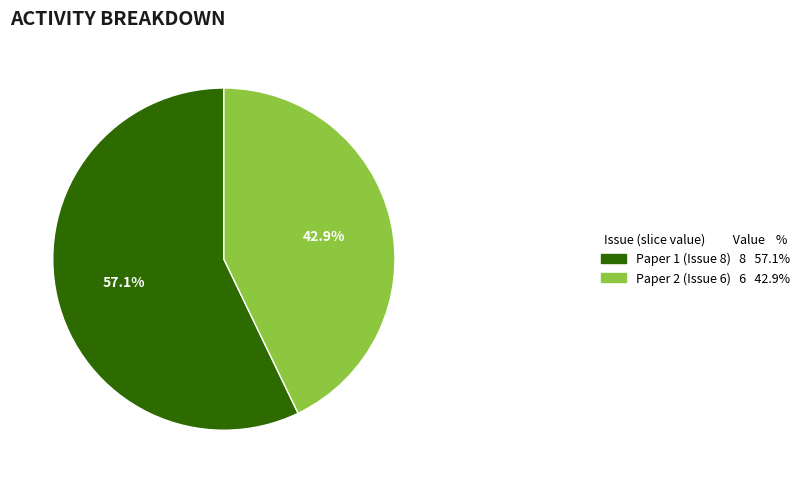

Does any single category account for the majority?

Yes